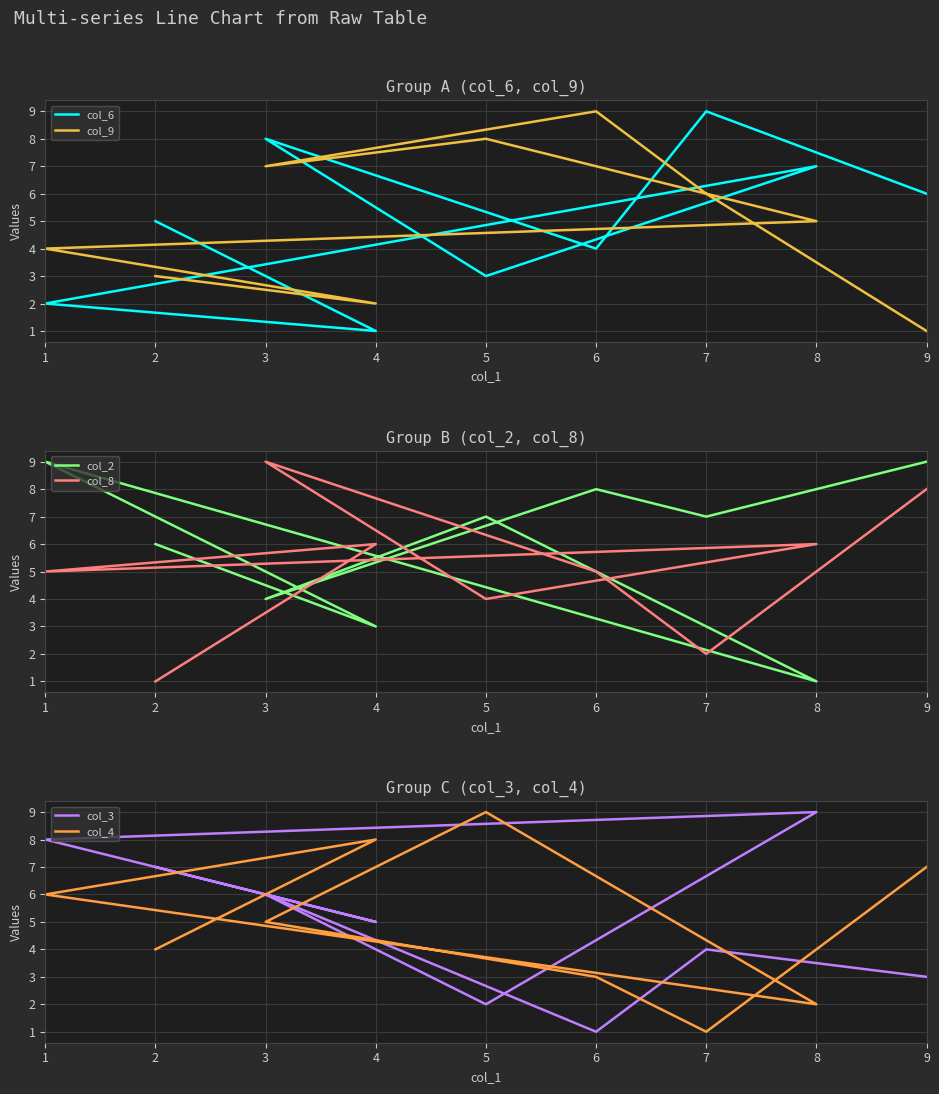

What are all the series names shown in the legend?

col_6, col_9, col_2, col_8, col_3, col_4